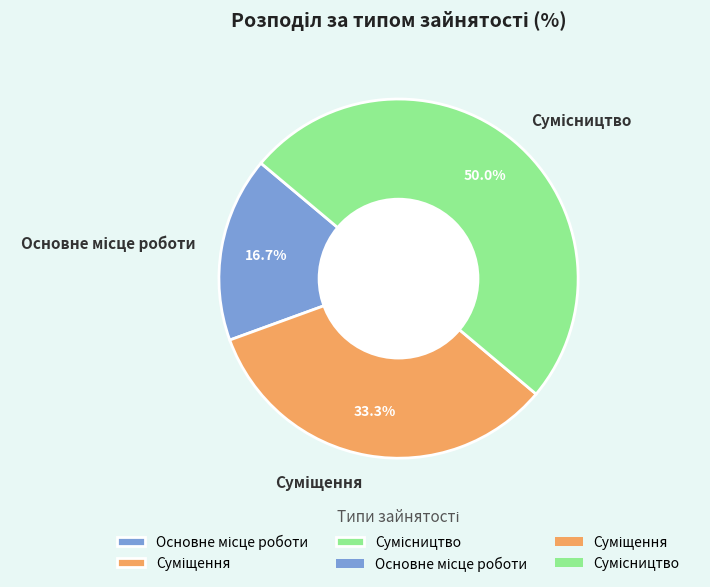

Combined, do Основне місце роботи and Суміщення account for over 50%?

No